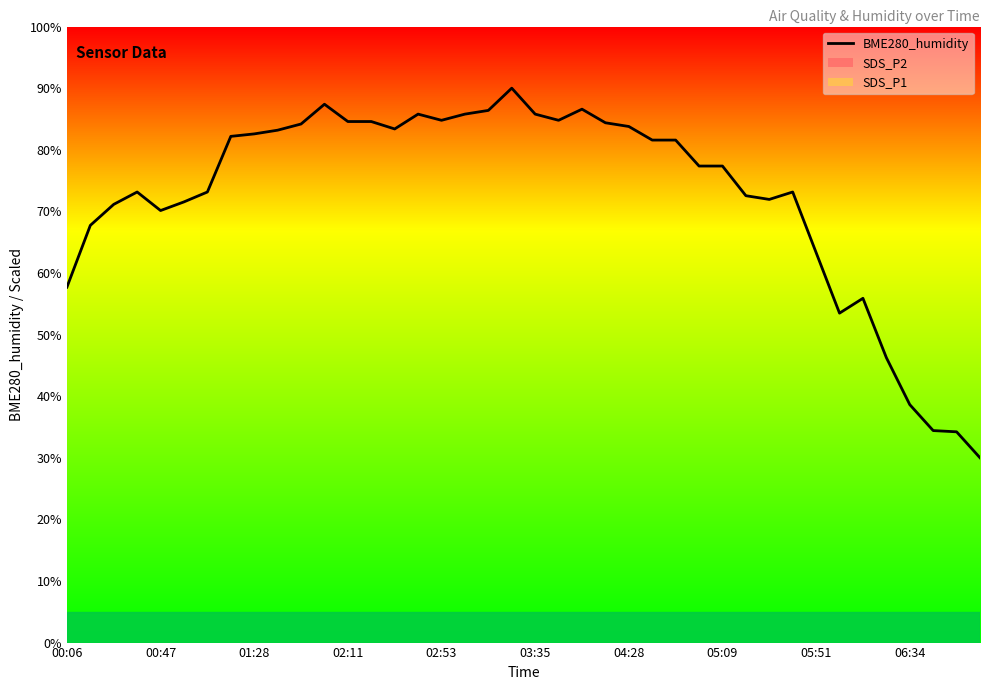

Approximately how many times larger is the value at 31 compared to 24?

0.9